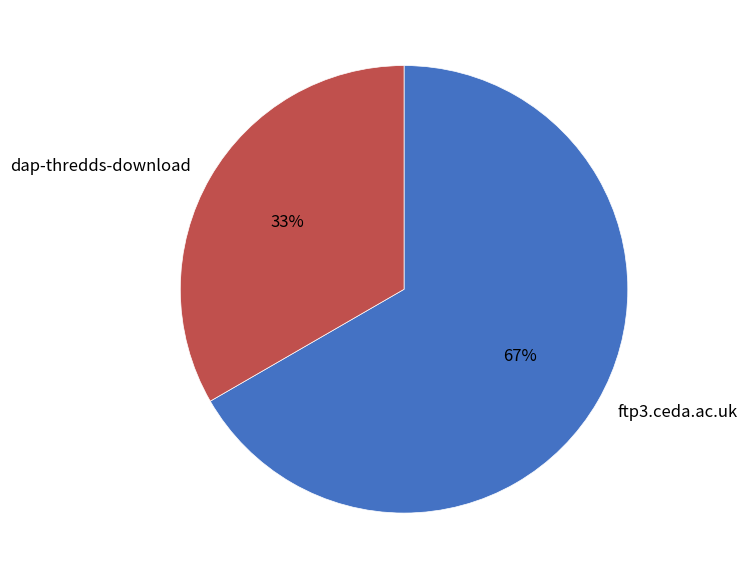

Combined, do ftp3.ceda.ac.uk and dap-thredds-download account for over 50%?

Yes